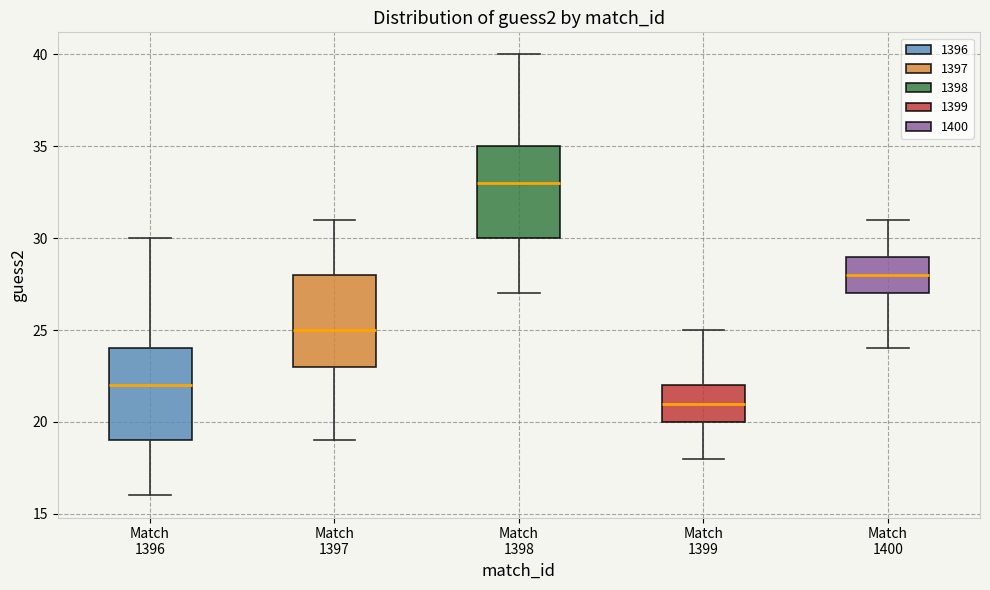

Reading left to right, read every box against the y-axis: the position of its median line, the range the box covers, and the ends of its whiskers. The values are not printed on the chart, so give them approximately, as read against the axis.

Match 1396: median 22, box 19 to 24, whiskers 16 to 30
Match 1397: median 25, box 23 to 28, whiskers 19 to 31
Match 1398: median 33, box 30 to 35, whiskers 27 to 40
Match 1399: median 21, box 20 to 22, whiskers 18 to 25
Match 1400: median 28, box 27 to 29, whiskers 24 to 31